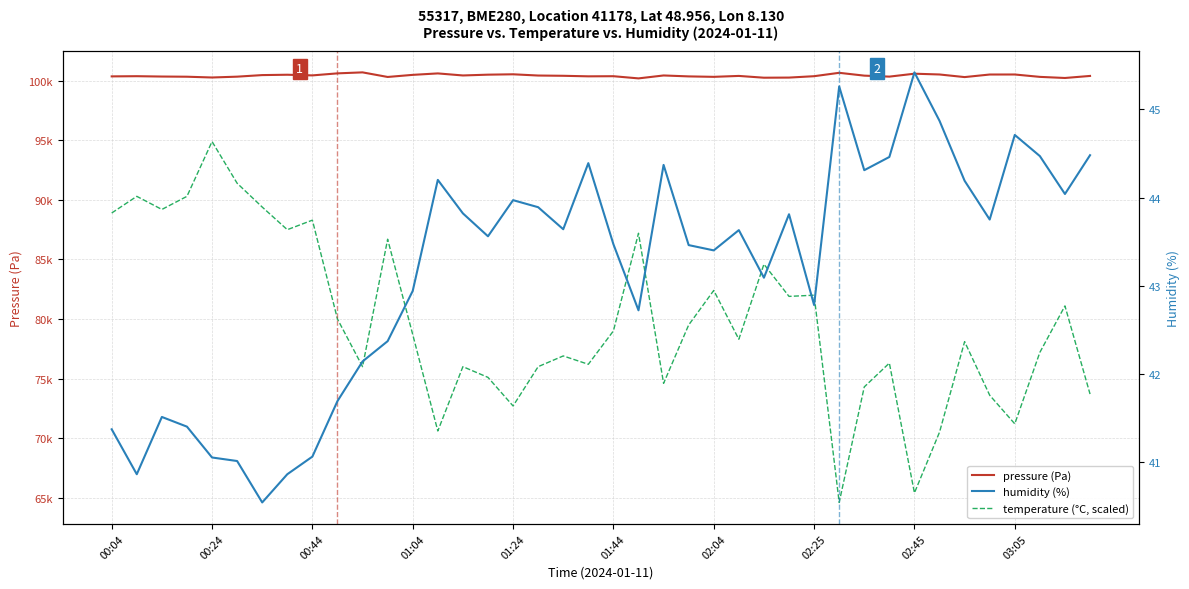

Does the chart display data point markers on the line(s)?

No